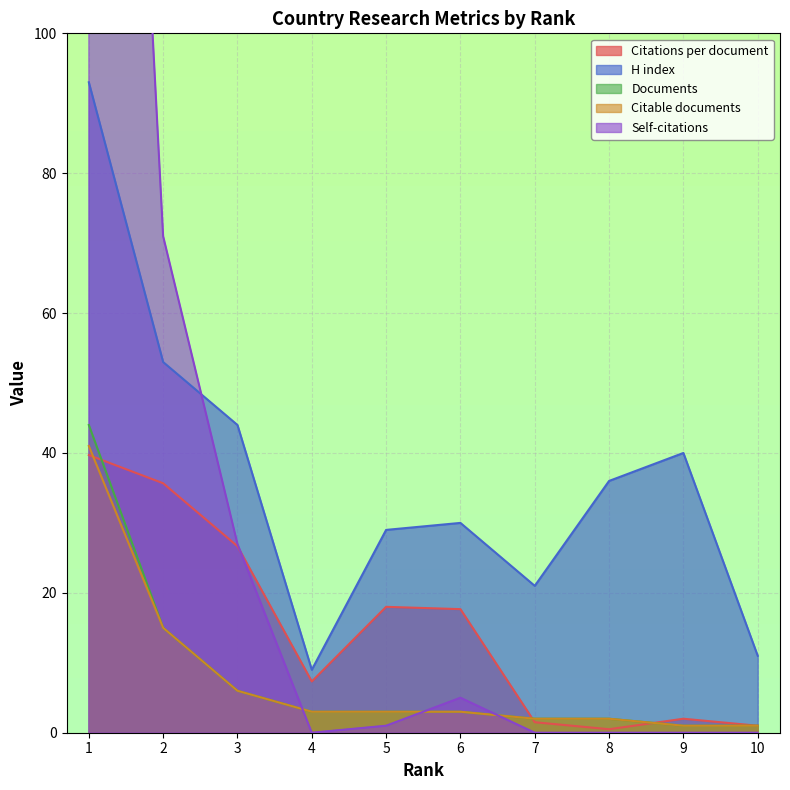

How many values in the H index series are below 36?

5